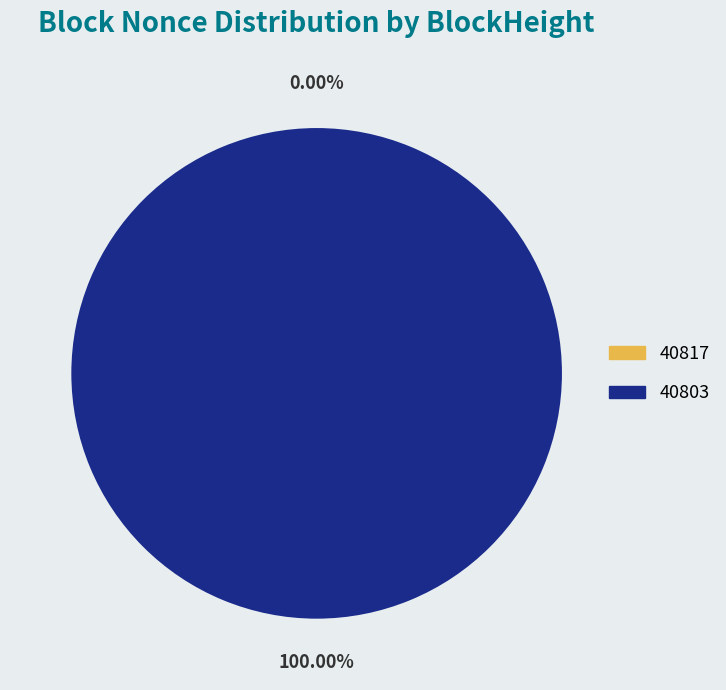

The 40817 slice represents 0% of the pie. True or false?

True